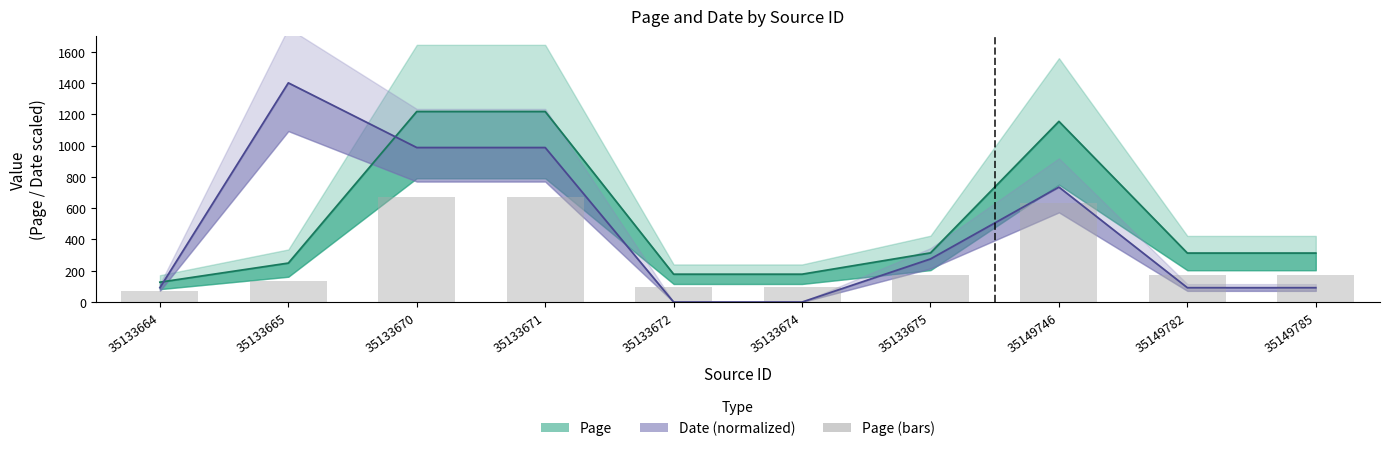

List the series in order of their peak value, highest first.

Date, Page